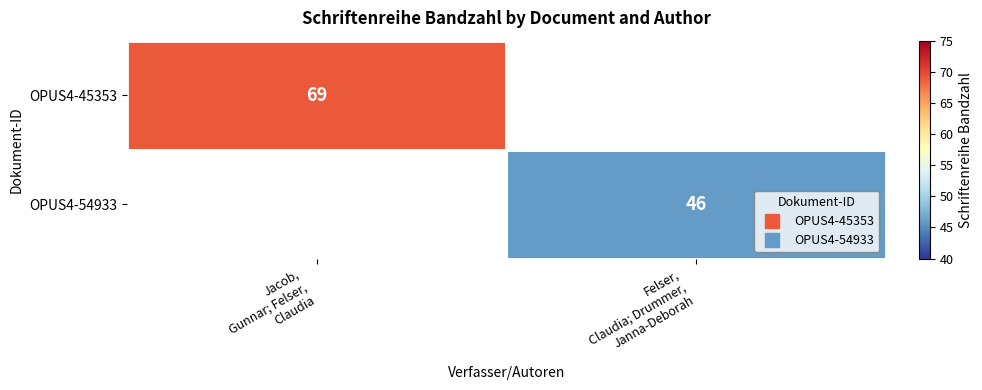

Is the value of OPUS4-54933 at Felser, Claudia; Drummer, Janna-Deborah greater than the value of OPUS4-45353 at Felser, Claudia; Drummer, Janna-Deborah?

No